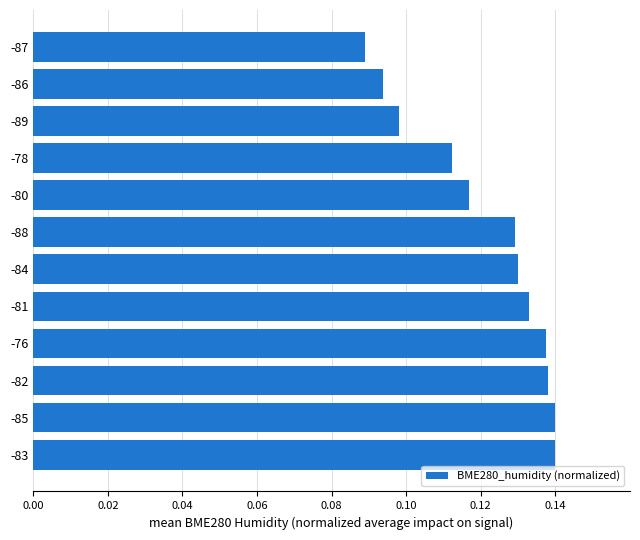

Which label corresponds to the smallest value in the chart?

-87